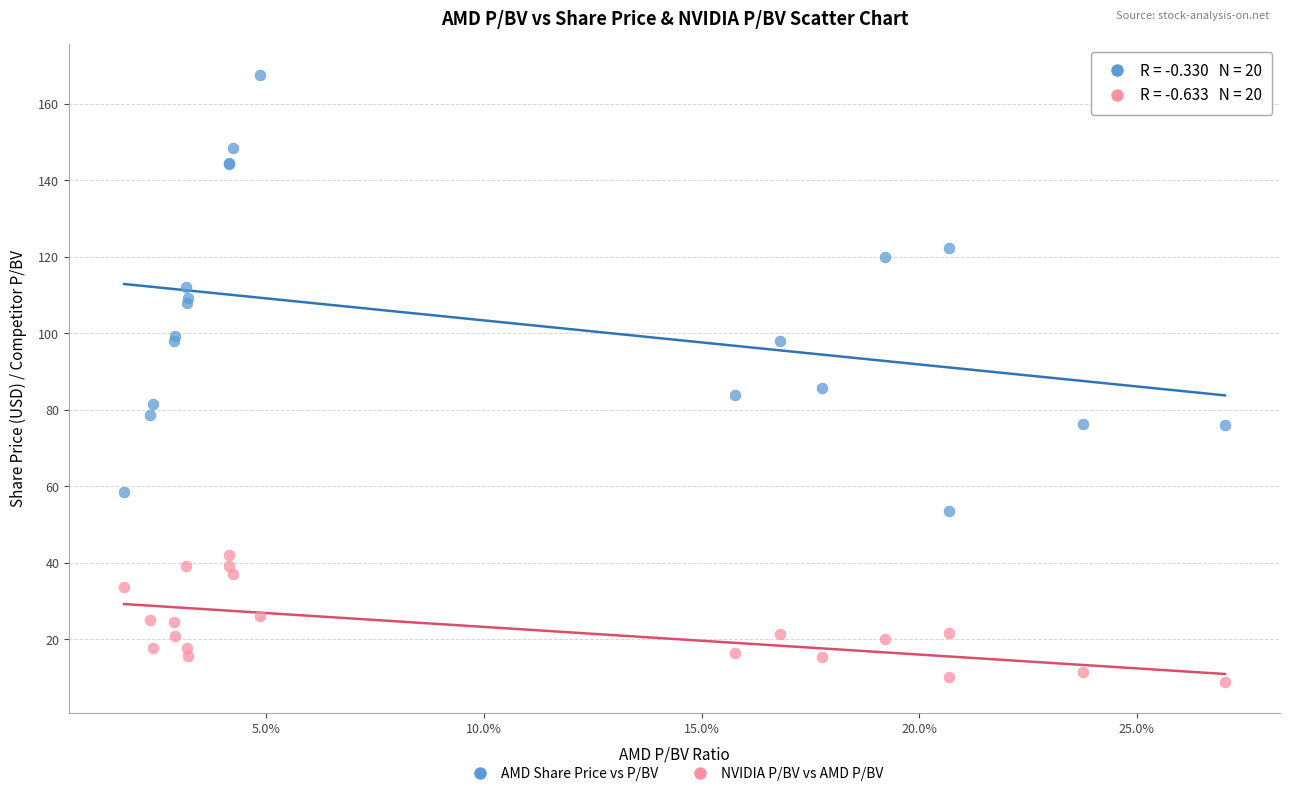

Which series has the widest spread of Y values?

AMD Share Price vs P/BV